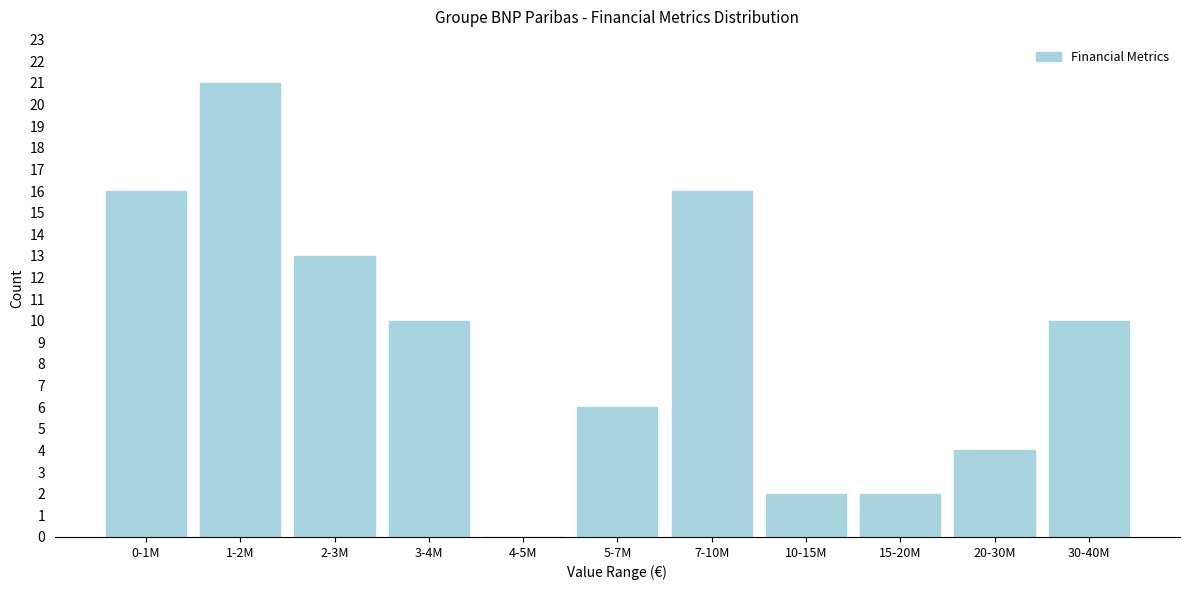

Reading left to right, list all the values displayed in this chart.

0-1M=16	1-2M=21	2-3M=13	3-4M=10	4-5M=0	5-7M=6	7-10M=16	10-15M=2	15-20M=2	20-30M=4	30-40M=10